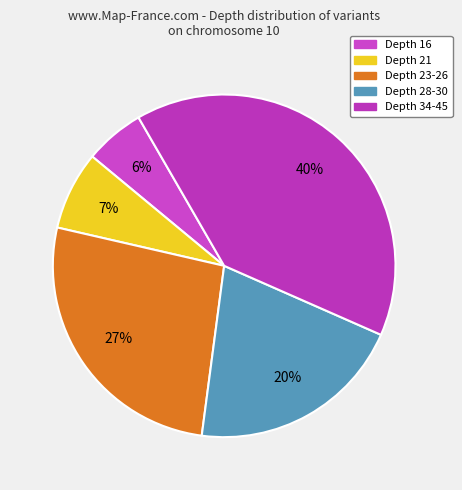

How many slices are in this pie chart?

5